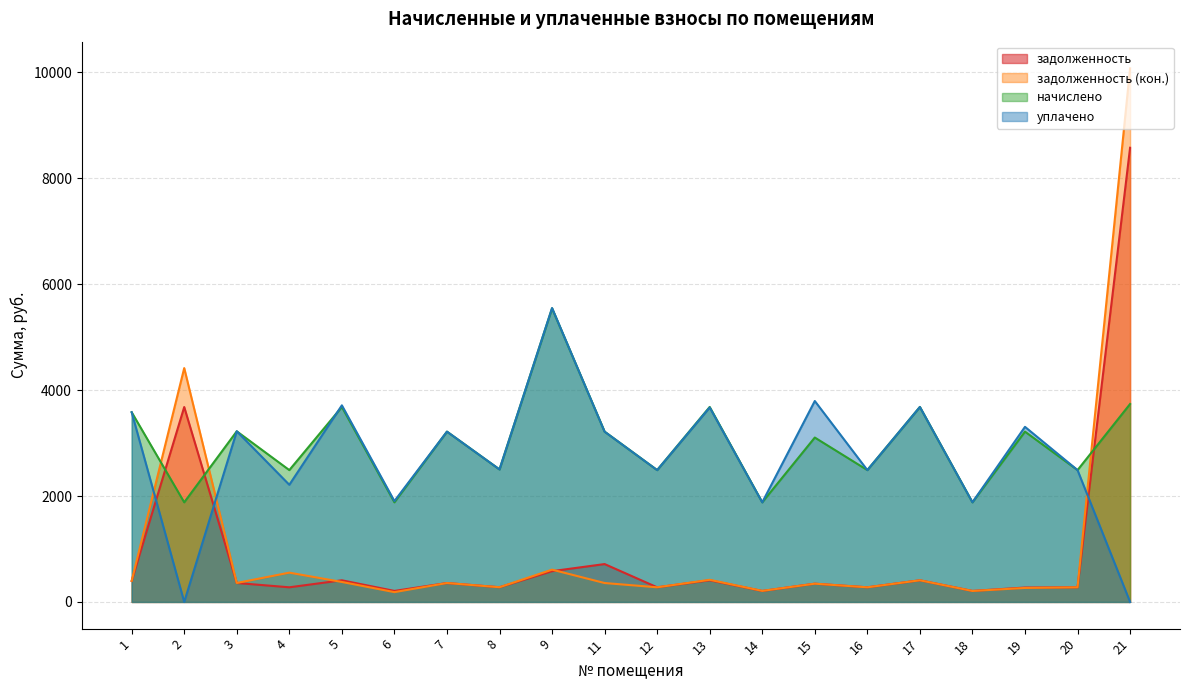

What is the difference between the задолженность values at 7 and 13?

51.8